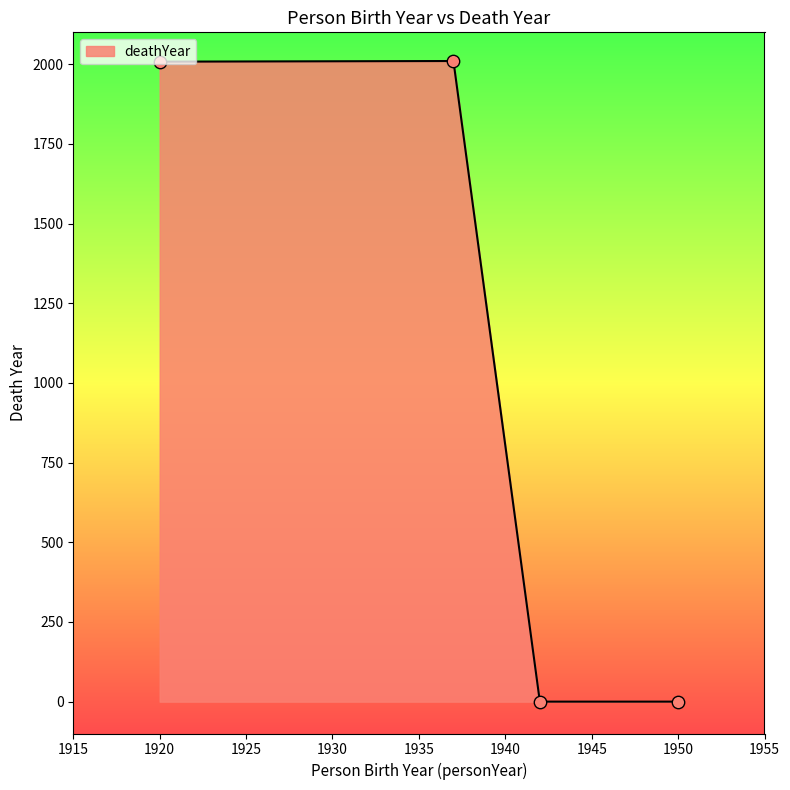

What is the greatest value displayed?

2010